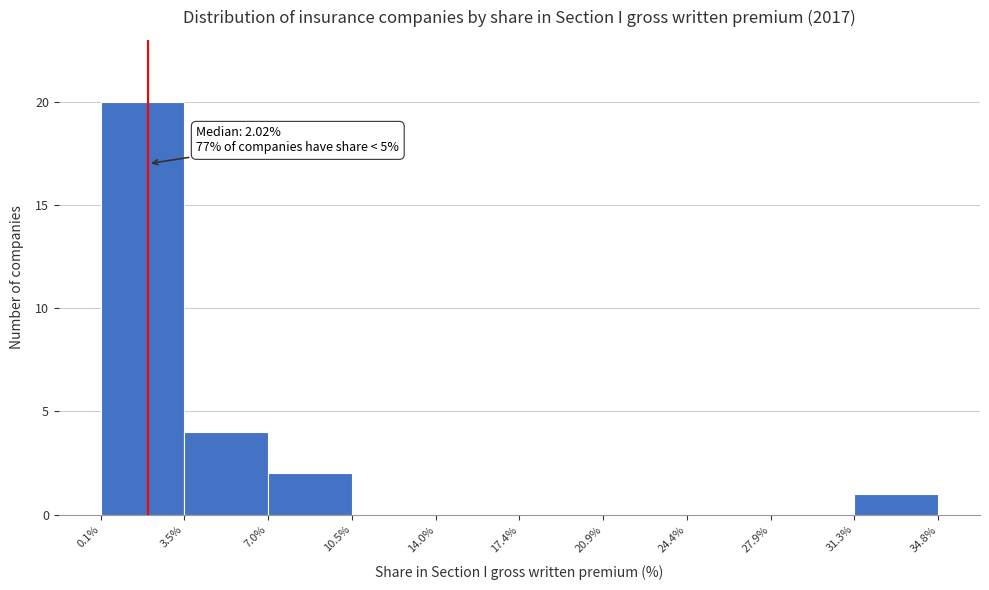

Over which range of the x-axis is the bar tallest?

0.1% to 3.5%